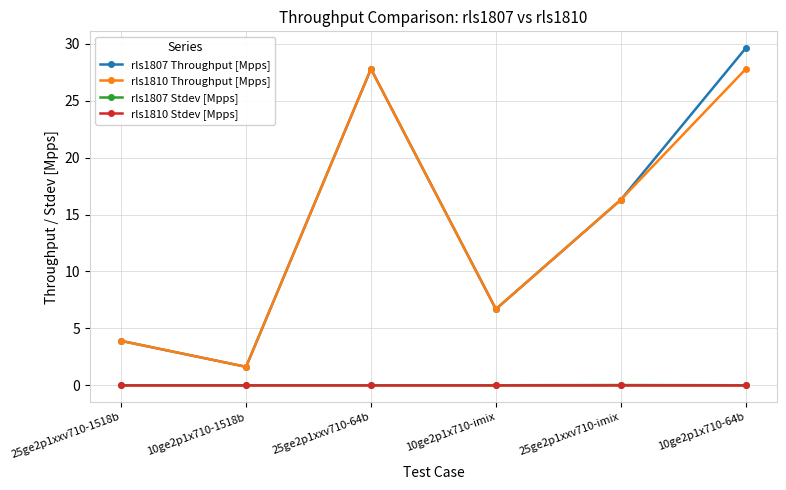

Rank the categories by rls1807 Throughput [Mpps] value from highest to lowest.

10ge2p1x710-64b, 25ge2p1xxv710-64b, 25ge2p1xxv710-imix, 10ge2p1x710-imix, 25ge2p1xxv710-1518b, 10ge2p1x710-1518b